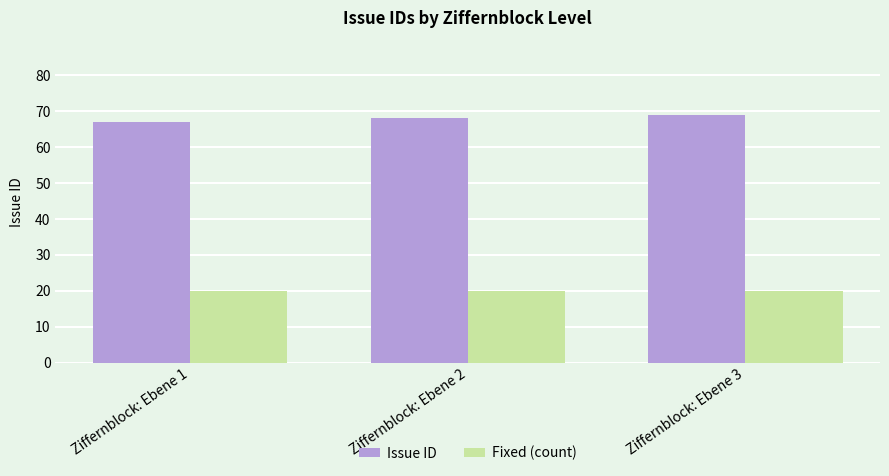

Is it true that Issue ID equals 69 at Ziffernblock: Ebene 3?

True